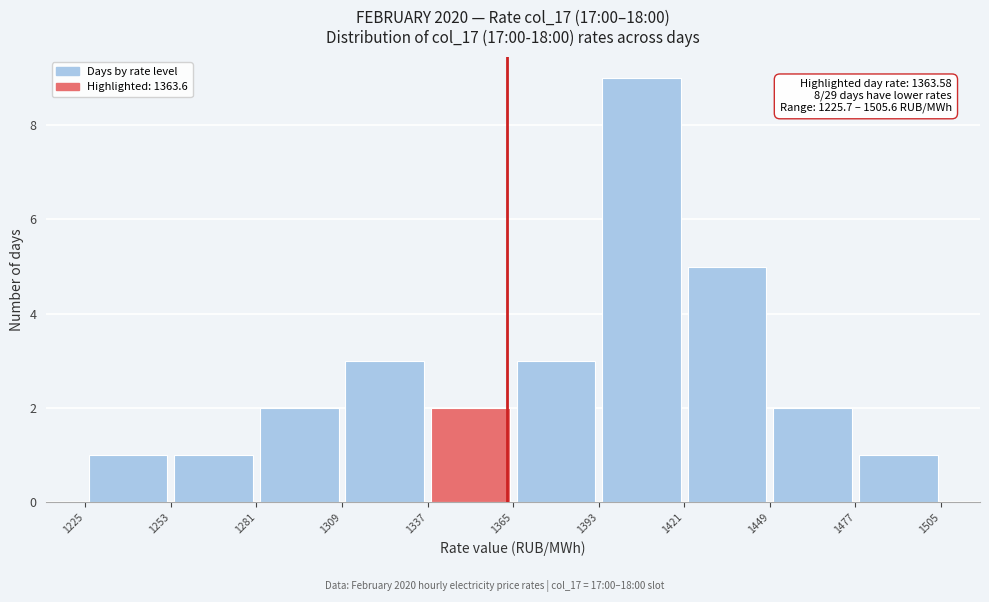

Which range on the x-axis has the tallest bar?

1393 to 1421